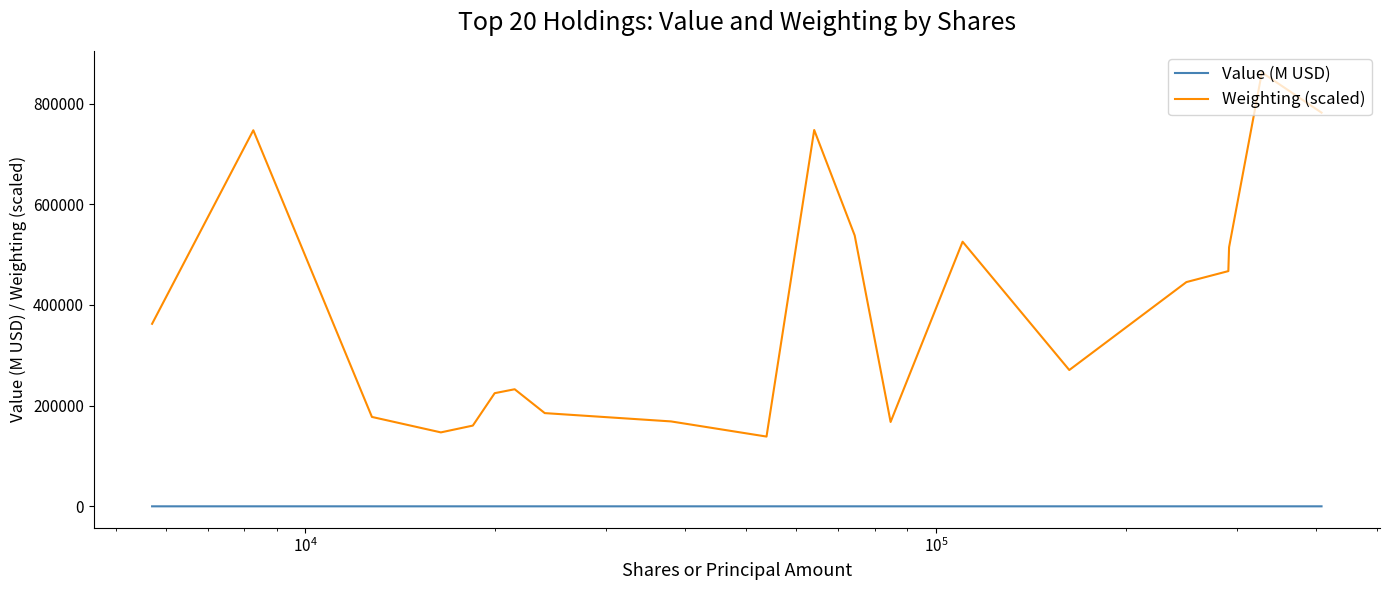

List the series in order of their peak value, lowest first.

Value (M USD), Weighting (scaled)